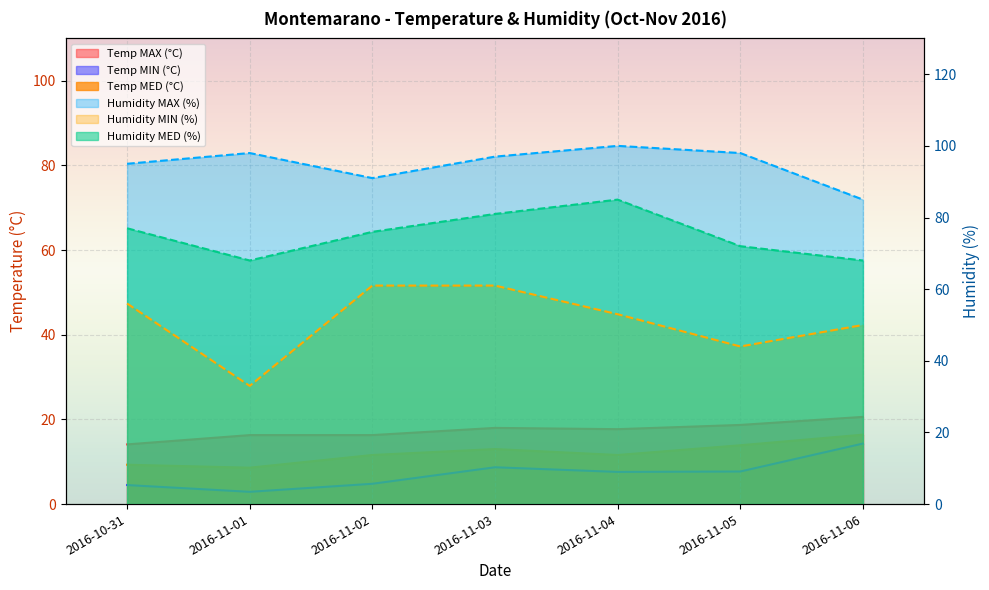

What is the minimum value for Humidity MAX?

85.0